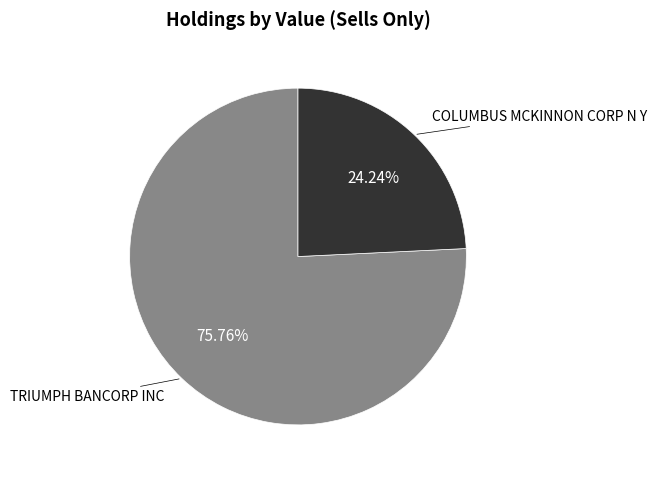

What percentage is the COLUMBUS MCKINNON CORP N Y slice, to the nearest percent?

24%